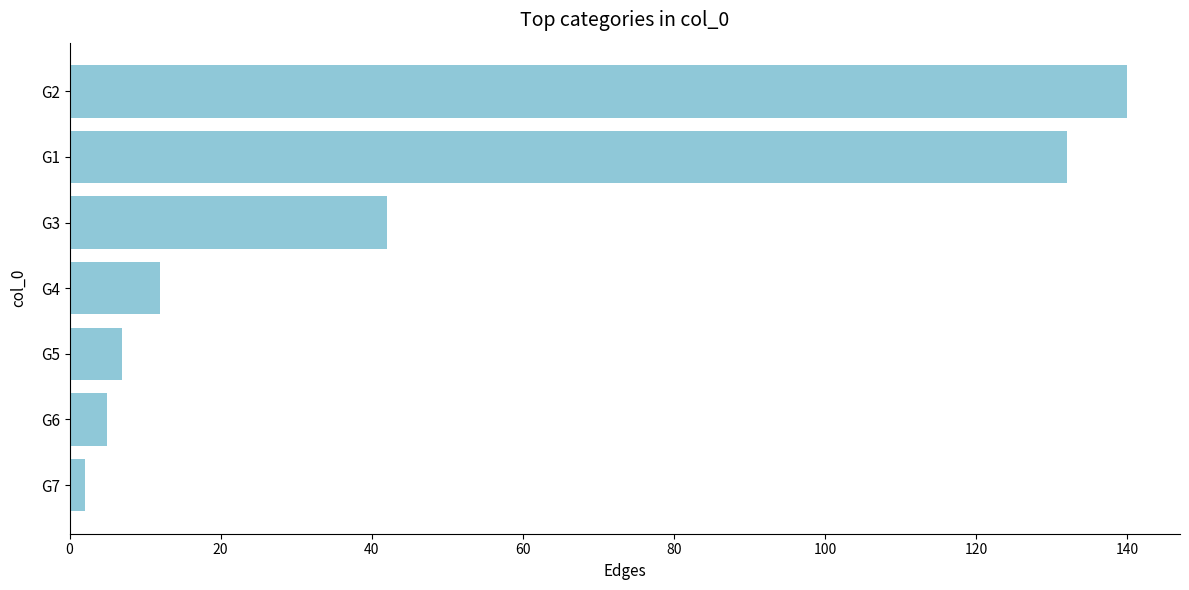

How many data points does each series have?

7